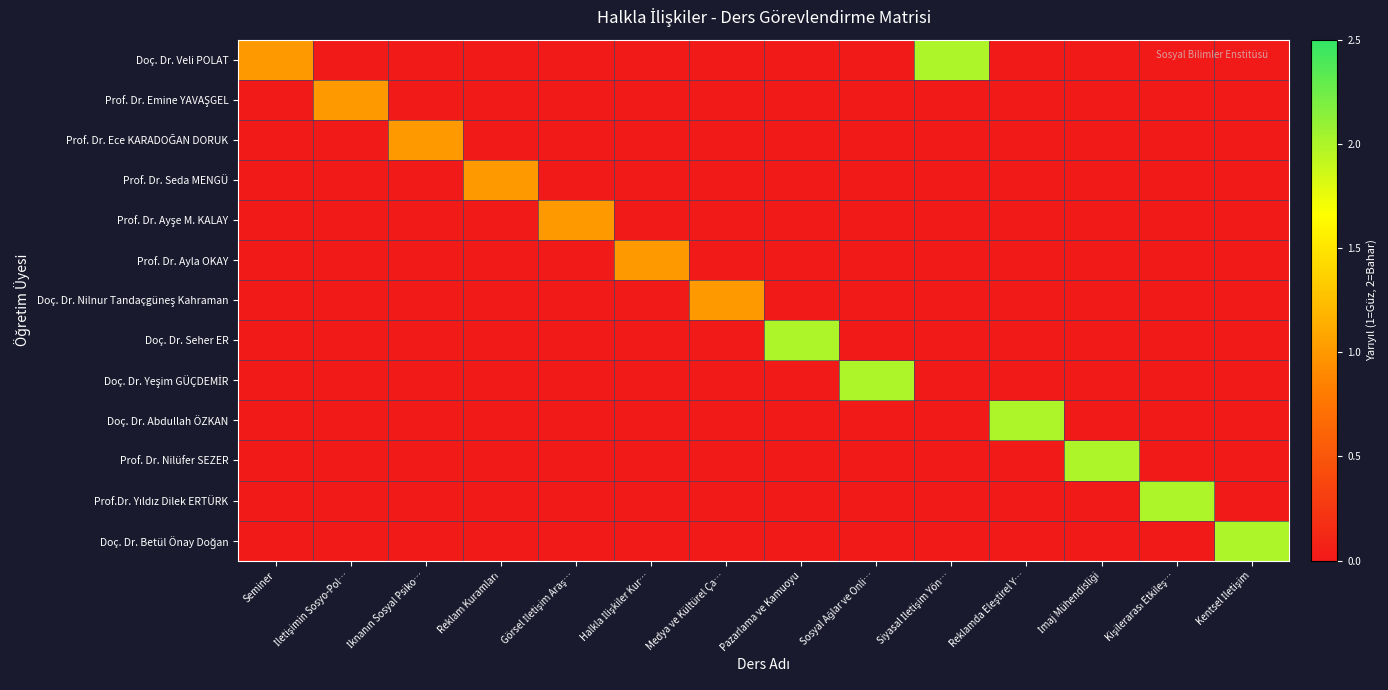

At Pazarlama ve Kamuoyu, list the series in order from largest to smallest.

Doç. Dr. Seher ER, Doç. Dr. Veli POLAT, Prof. Dr. Emine YAVAŞGEL, Prof. Dr. Ece KARADOĞAN DORUK, Prof. Dr. Seda MENGÜ, Prof. Dr. Ayşe M. KALAY, Prof. Dr. Ayla OKAY, Doç. Dr. Nilnur Tandaçgüneş Kahraman, Doç. Dr. Yeşim GÜÇDEMİR, Doç. Dr. Abdullah ÖZKAN, Prof. Dr. Nilüfer SEZER, Prof.Dr. Yıldız Dilek ERTÜRK, Doç. Dr. Betül Önay Doğan